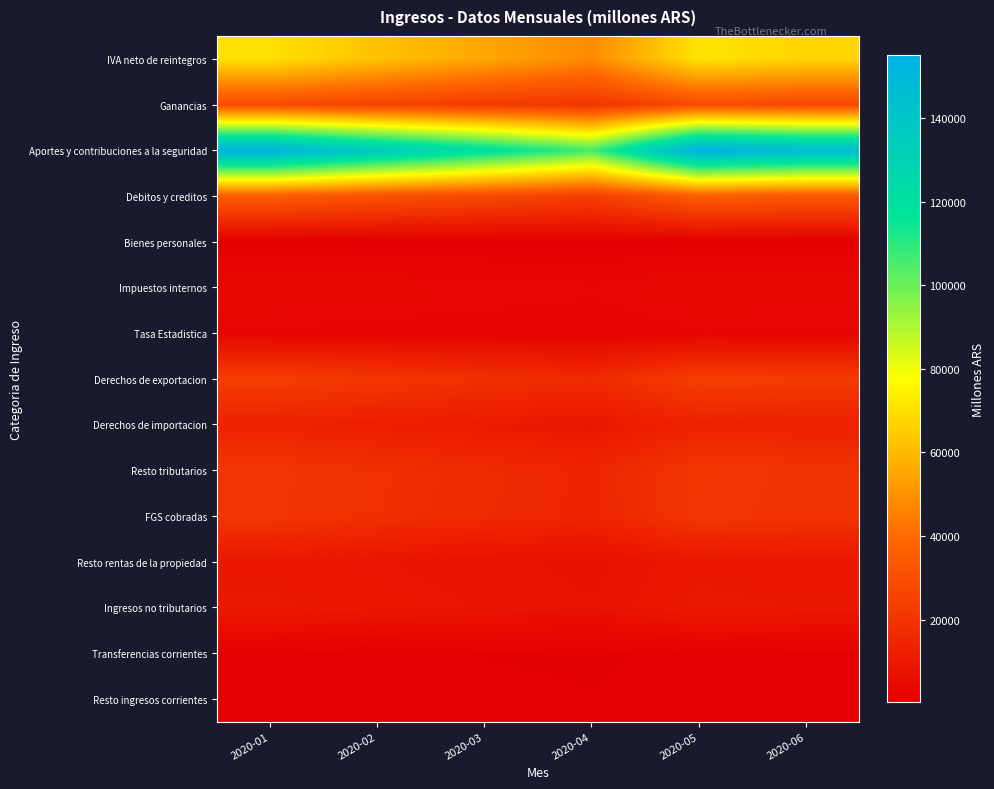

Which category has the lowest value across all series?

2020-04